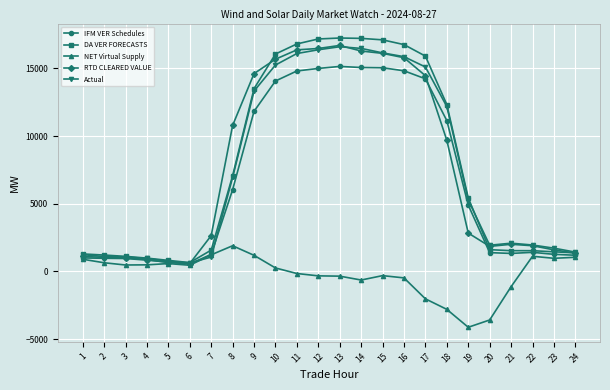

What is the sum of the IFM VER Schedules values at 9 and 12?

26814.9